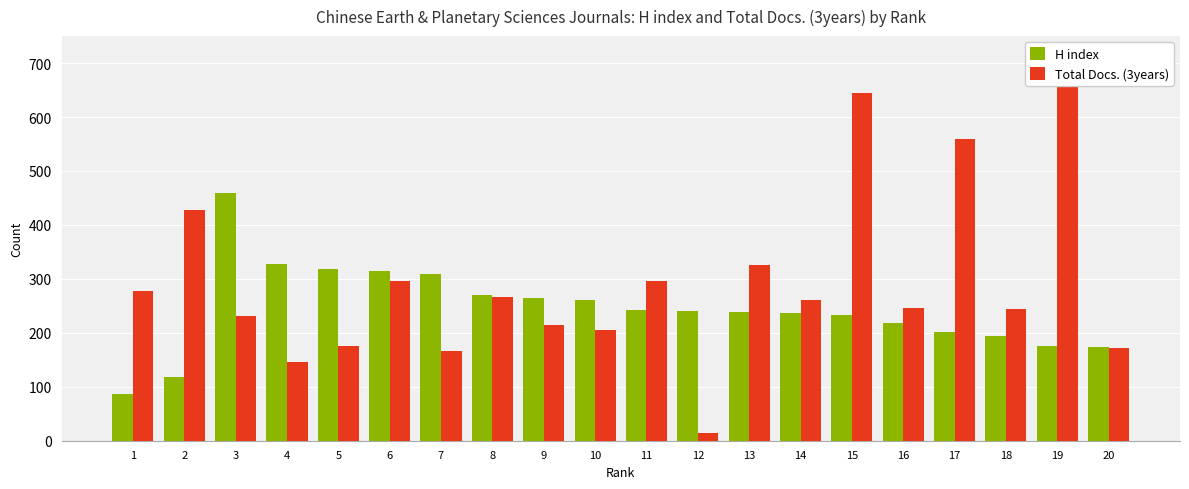

Reading left to right, transcribe all the data shown in this chart.

H index: 1=87	2=119	3=460	4=328	5=318	6=315	7=309	8=271	9=265	10=261	11=243	12=240	13=238	14=237	15=233	16=218	17=202	18=194	19=175	20=173
Total Docs. (3years): 1=278	2=427	3=231	4=146	5=176	6=296	7=167	8=267	9=214	10=205	11=296	12=14	13=326	14=261	15=644	16=246	17=560	18=245	19=681	20=171